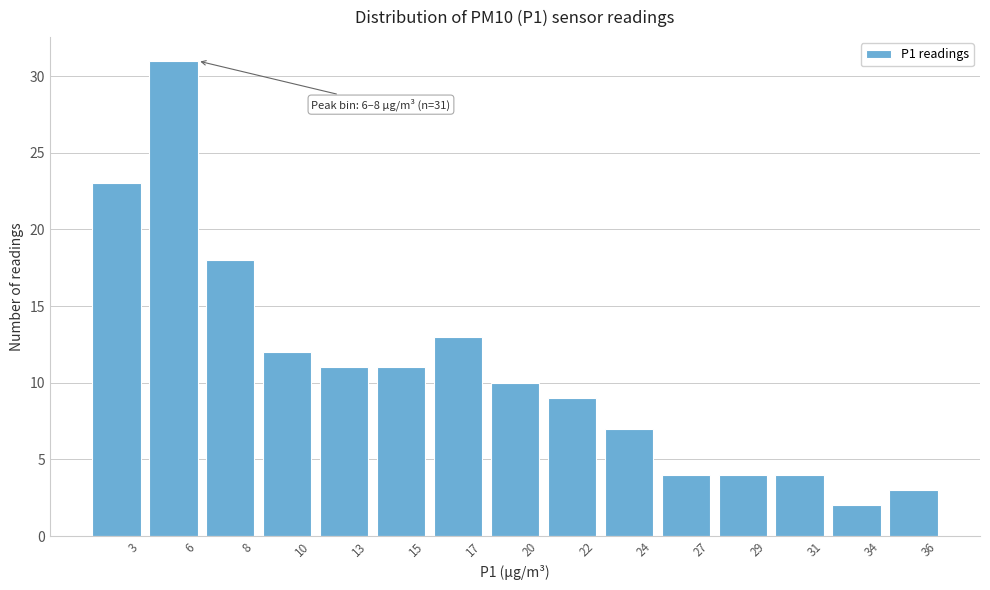

Reading left to right, what are all the values shown in this chart?

23	31	18	12	11	11	13	10	9	7	4	4	4	2	3